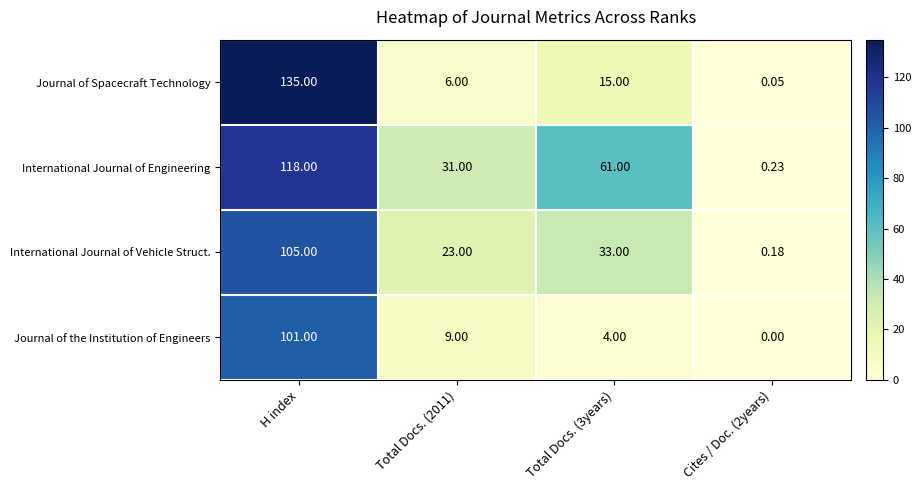

Which series has the widest spread of values?

Journal of Spacecraft Technology